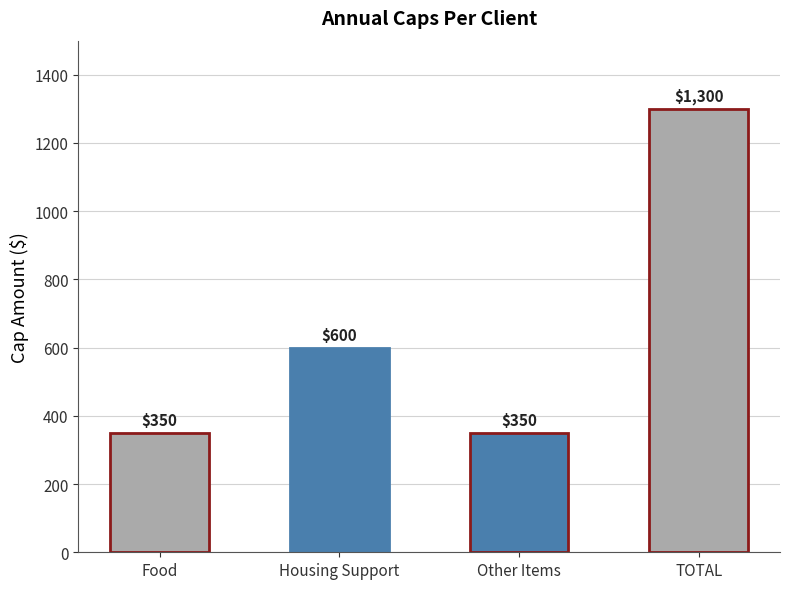

Rank the categories by value from lowest to highest.

Food, Other Items, Housing Support, TOTAL